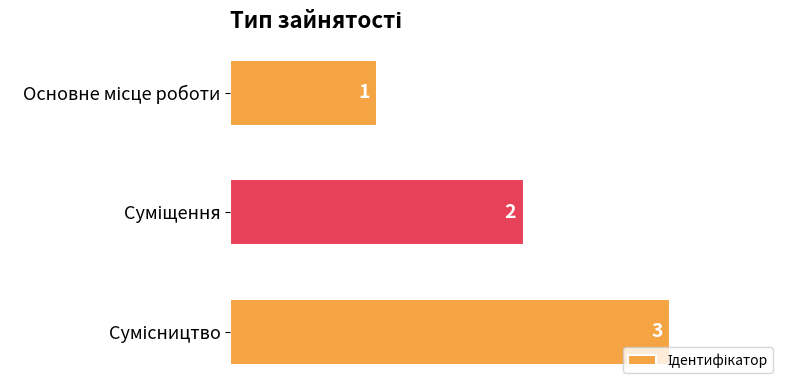

What is the maximum value shown in the chart?

3